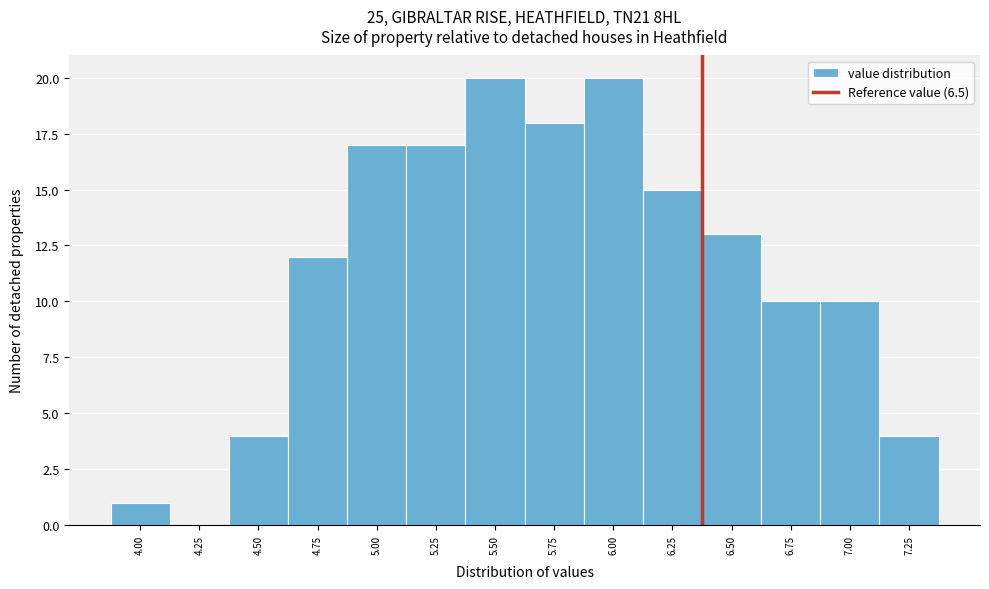

Reading left to right, list all the values displayed in this chart.

4.00=1	4.25=0	4.50=4	4.75=12	5.00=17	5.25=17	5.50=20	5.75=18	6.00=20	6.25=15	6.50=13	6.75=10	7.00=10	7.25=4